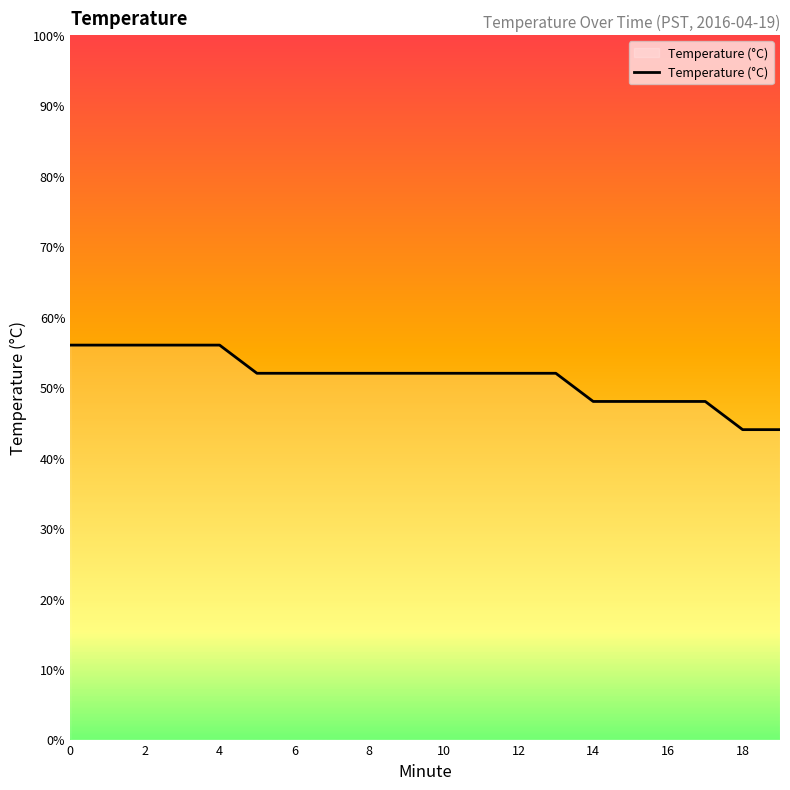

At which category does the chart reach its minimum across all series?

18